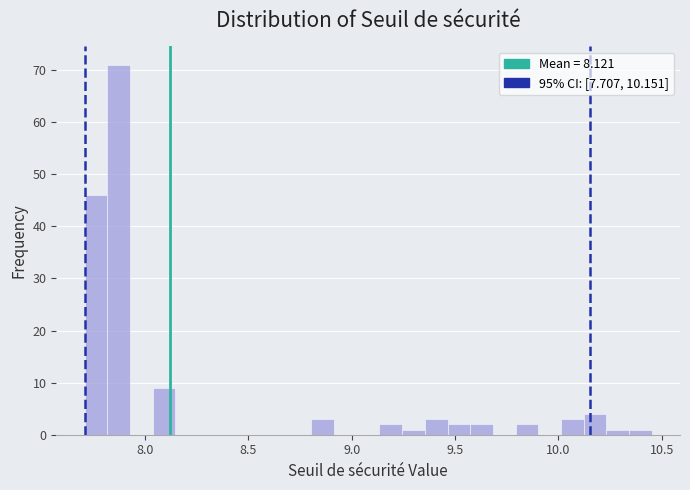

Around what value on the x-axis is the tallest bar? Give the approximate position of its centre, as read against the axis.

7.85